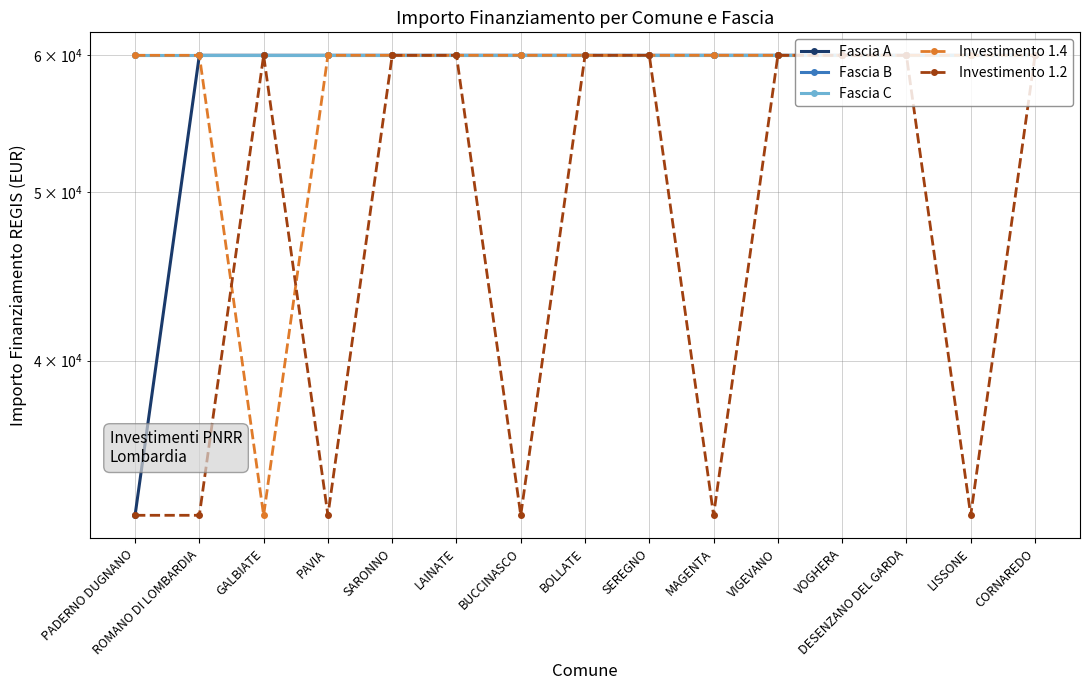

Is it true that Investimento 1.4 equals 78476 at BOLLATE?

False